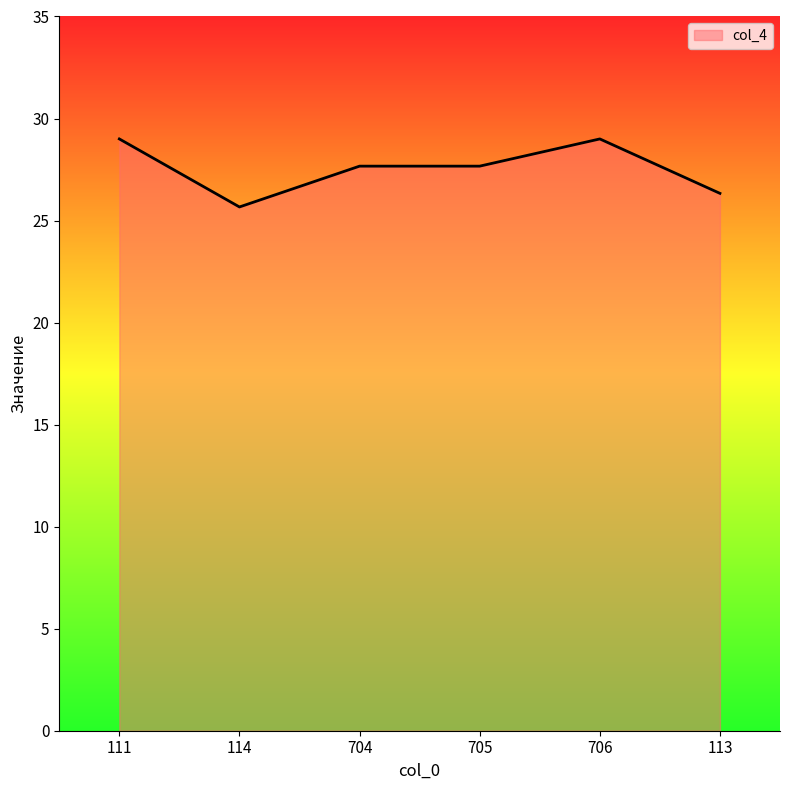

The chart shows a value of 27.7 at 704. True or false?

True